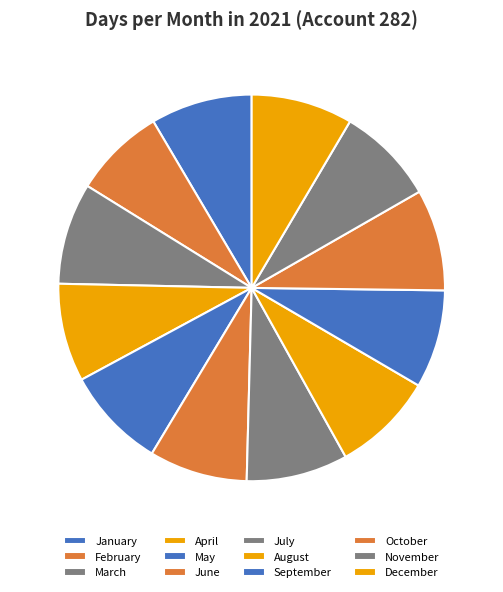

Does October account for over 50% of the chart?

No